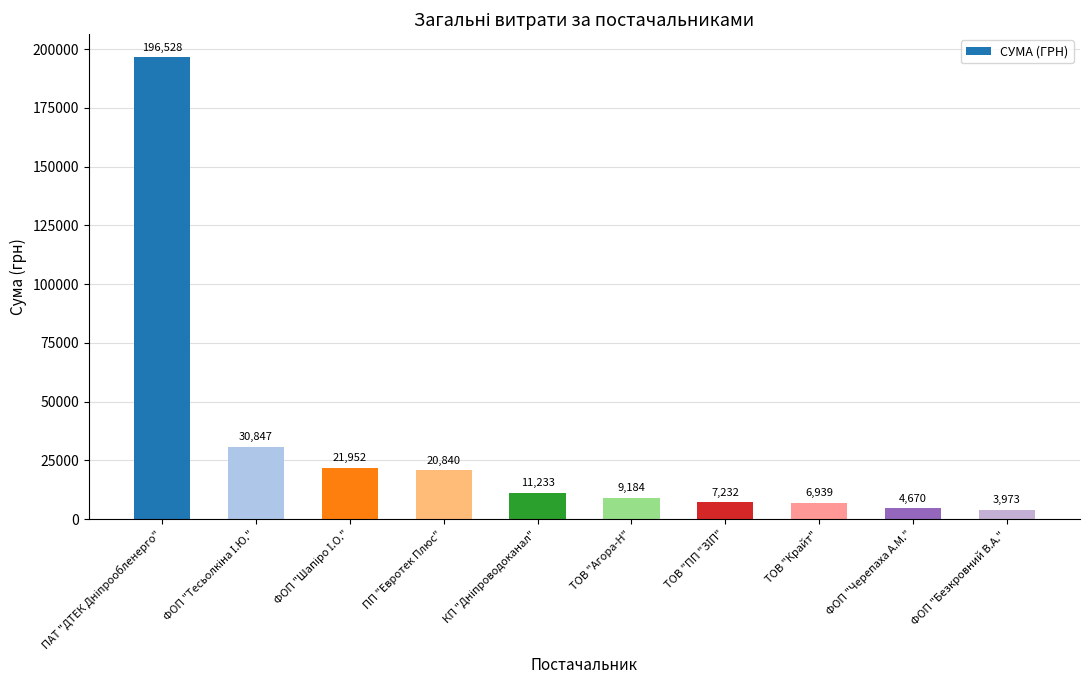

True or false: the data shows 4670.0 at ФОП "Черепаха А.М.".

True